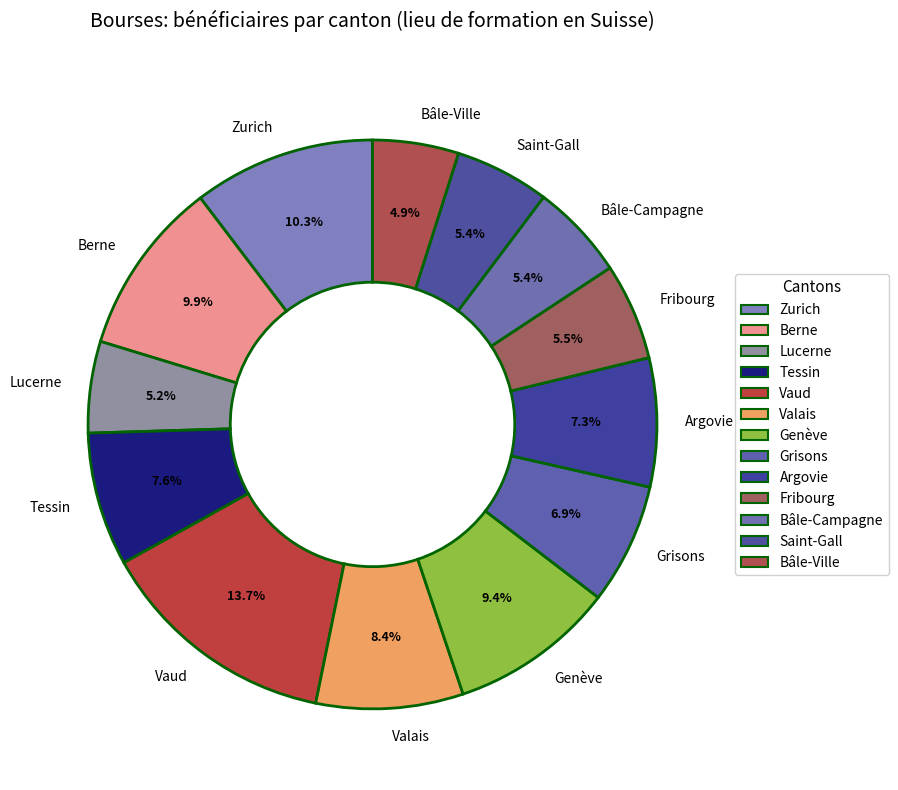

What is the ratio of the value at Valais to the value at Berne?

0.8